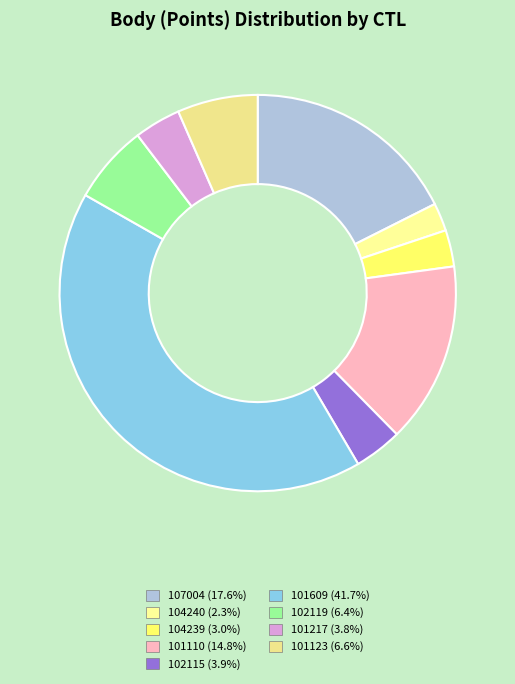

Which has a higher value, 107004 or 101609?

101609